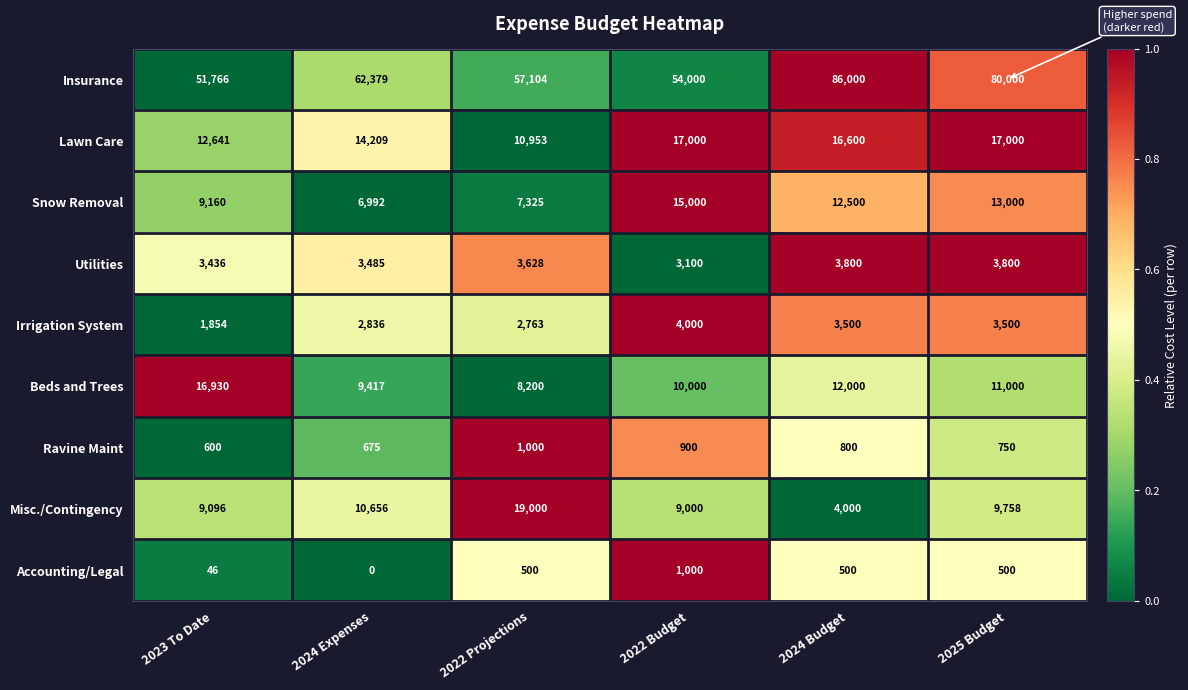

The value of Snow Removal at 2023 To Date is 9160. True or false?

True